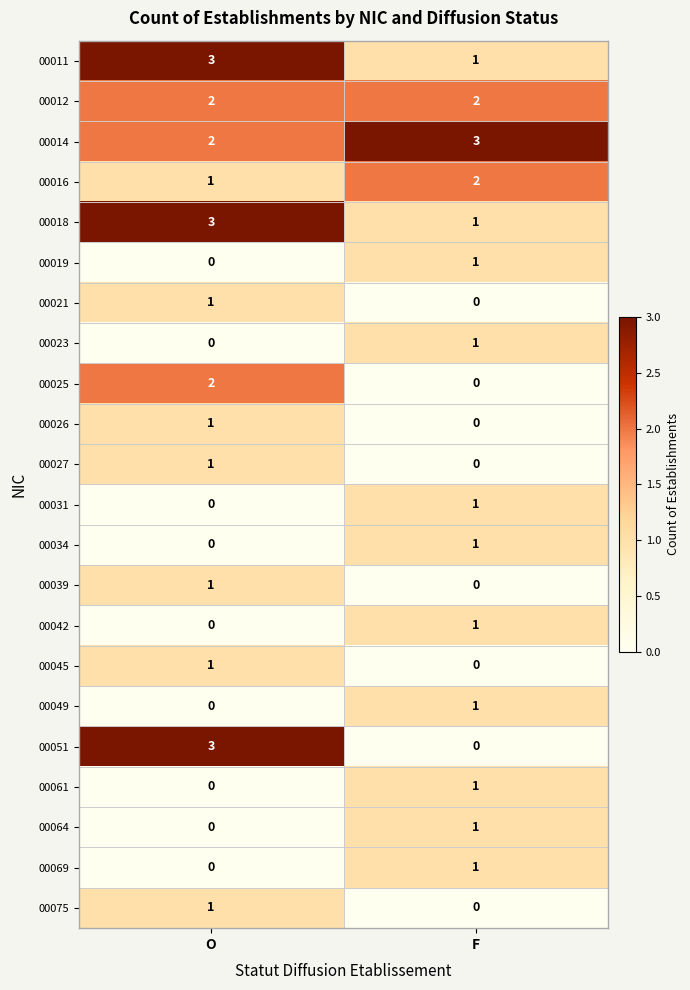

How many values in the 00011 series are below 3?

1